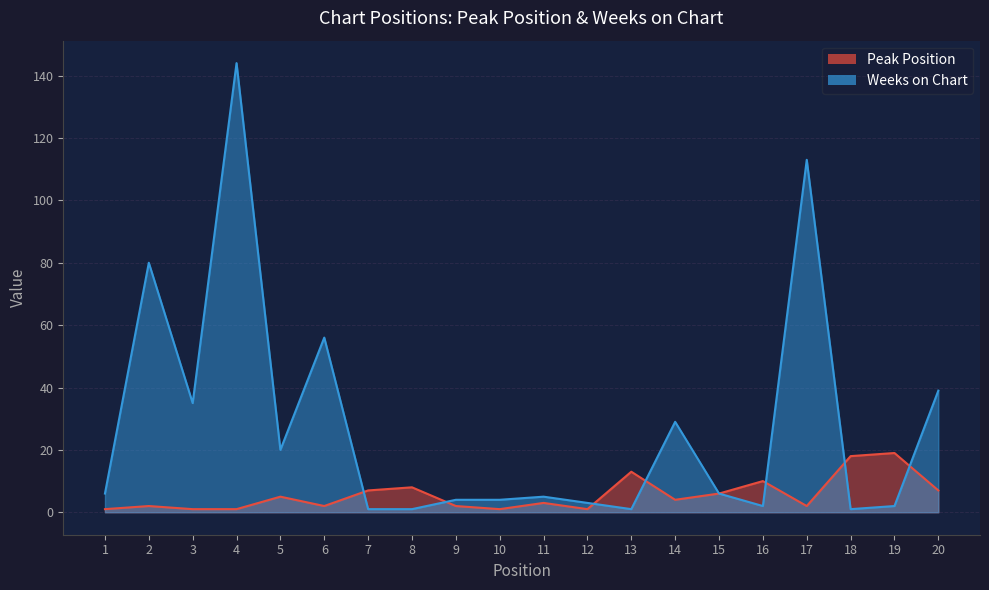

List the labels in order of Peak Position value, largest first.

19, 18, 13, 16, 8, 7, 20, 15, 5, 14, 11, 2, 6, 9, 17, 1, 3, 4, 10, 12